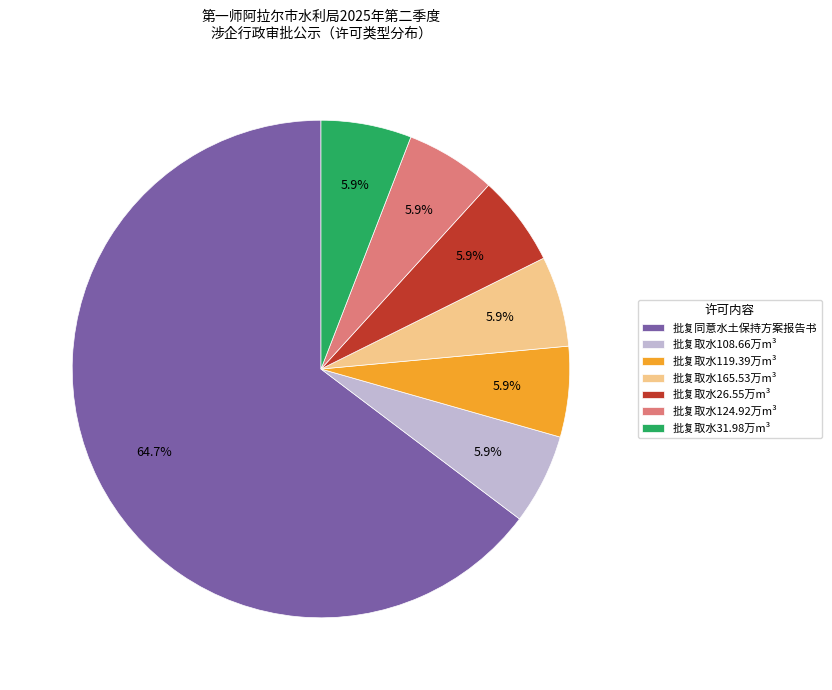

Which category has the biggest portion of the pie?

批复同意水土保持方案报告书